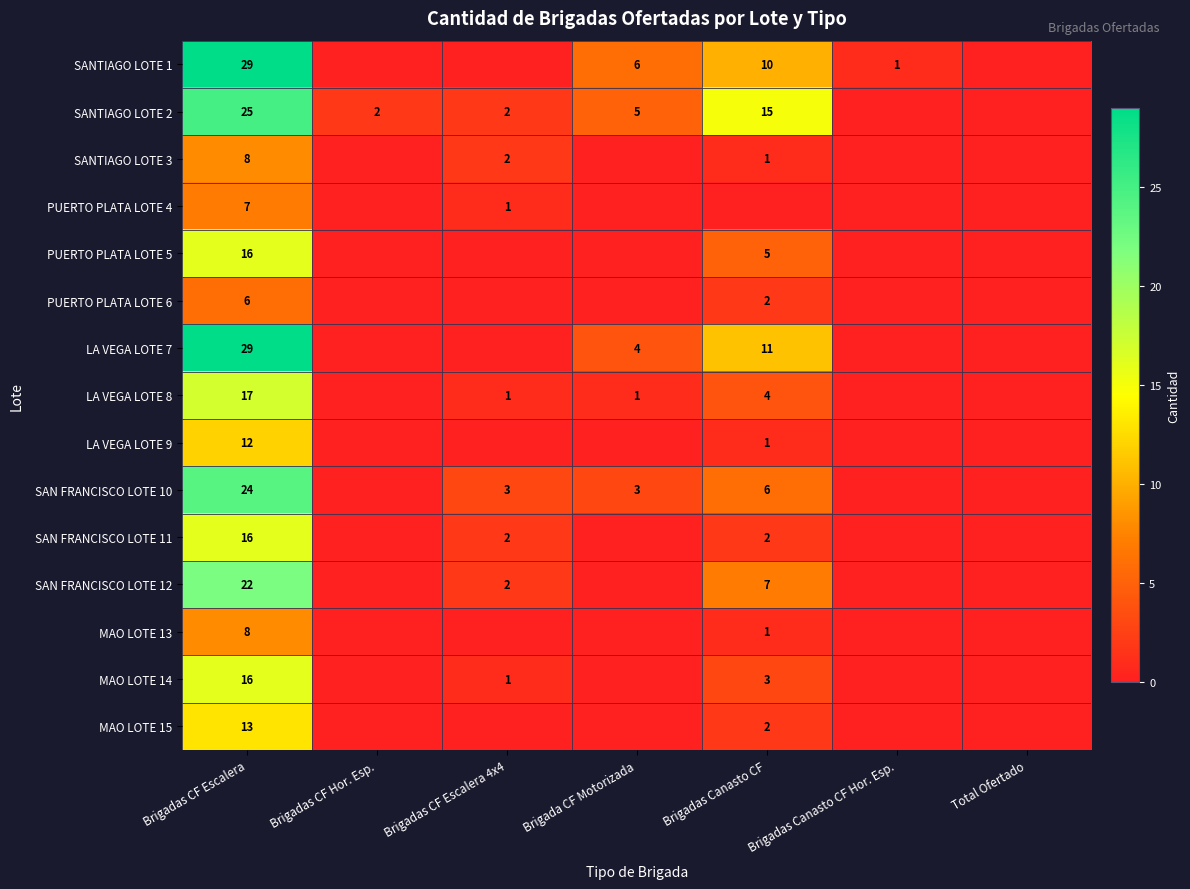

How many series are shown in this chart?

15